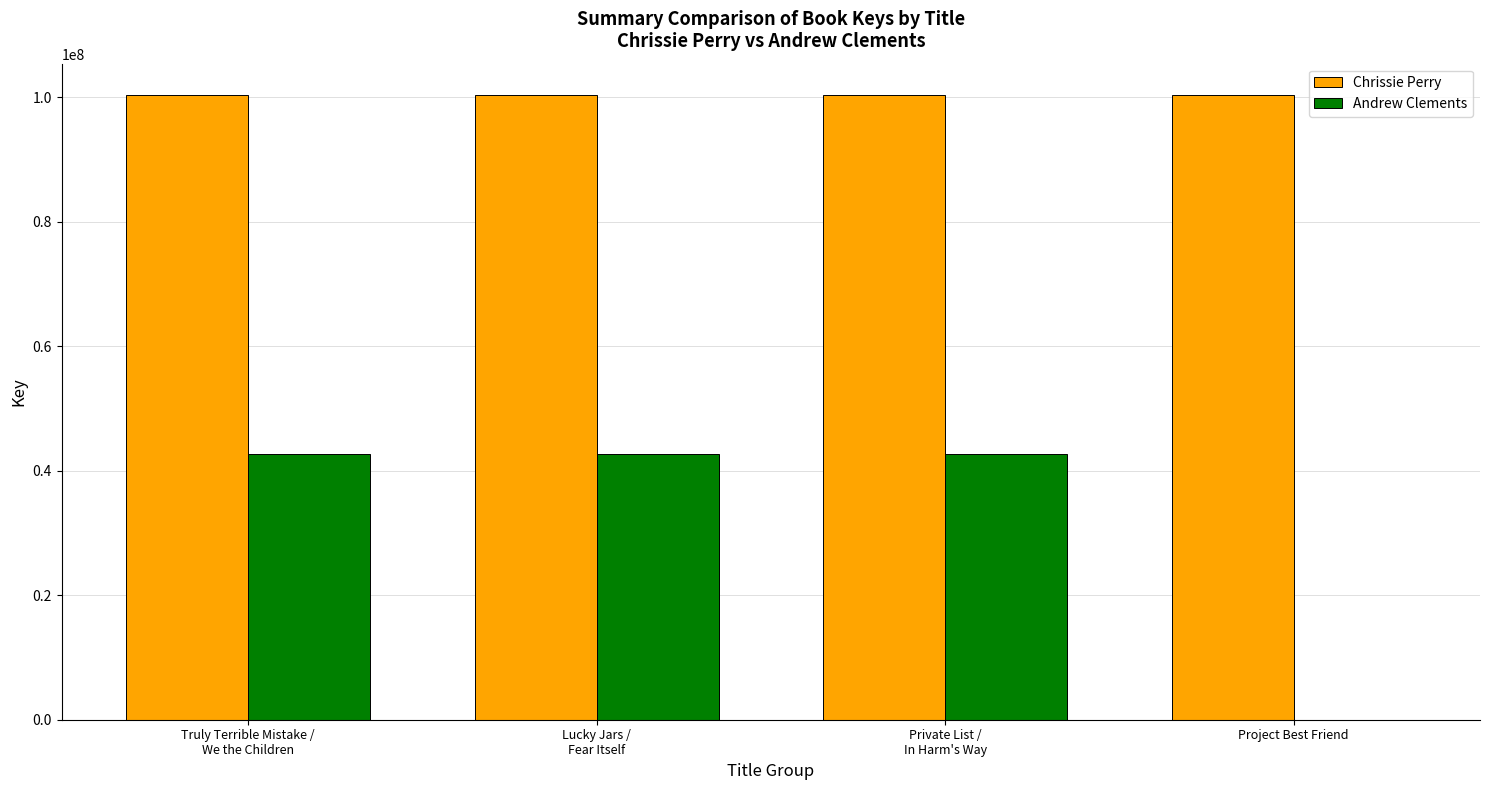

What is the sum of all Chrissie Perry values?

401496278